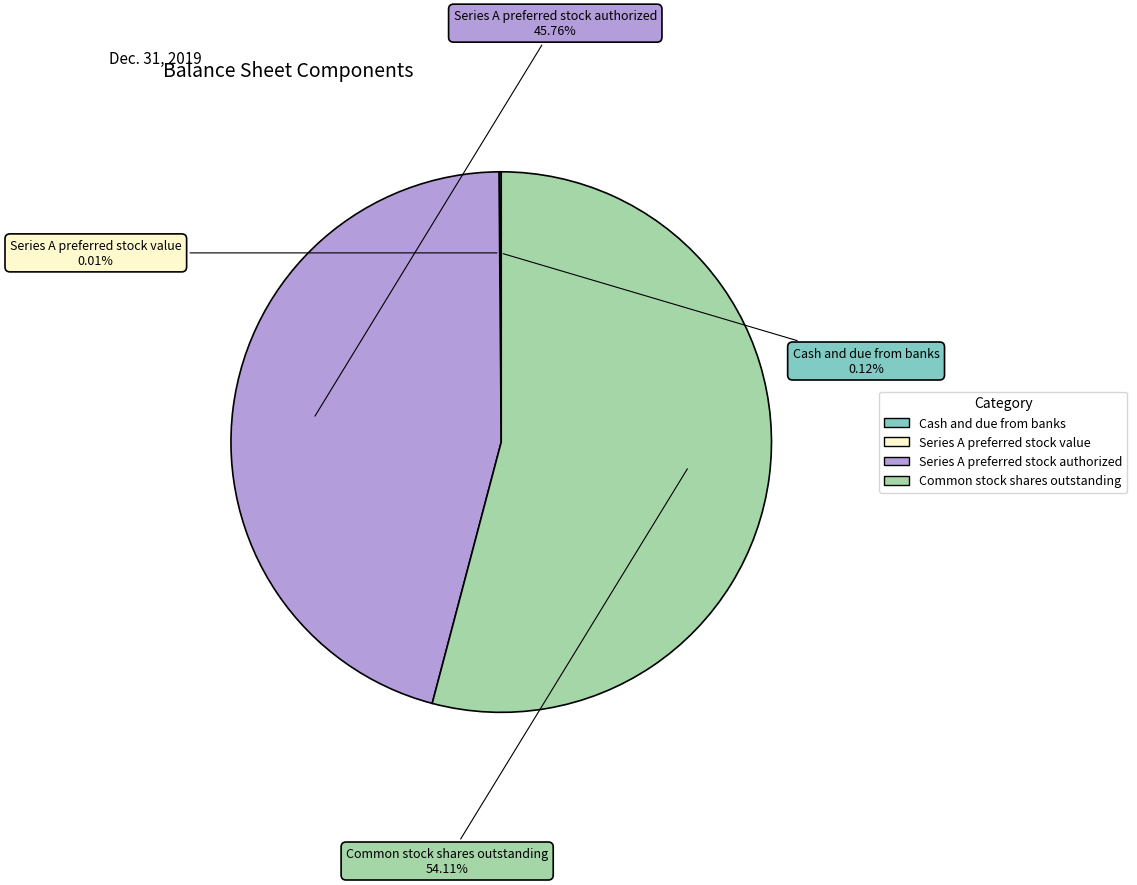

Combined, do Common stock shares outstanding and Series A preferred stock authorized account for over 50%?

Yes